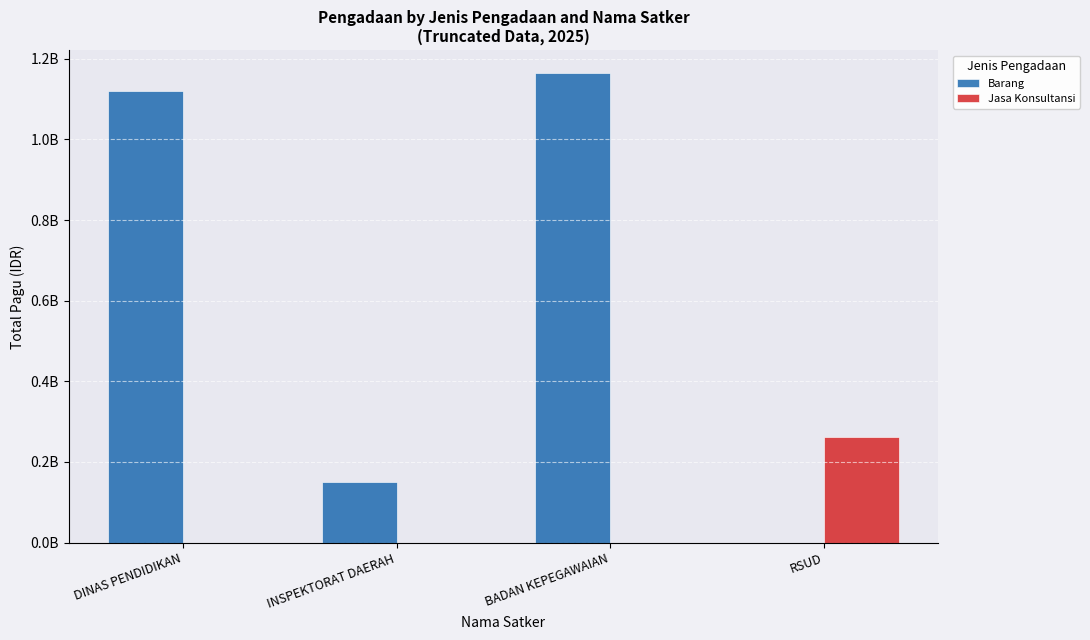

Reading left to right, what are all the values shown in this chart?

Barang: 1121049195	150271550	1163551800	0
Jasa Konsultansi: 0	0	0	260750000